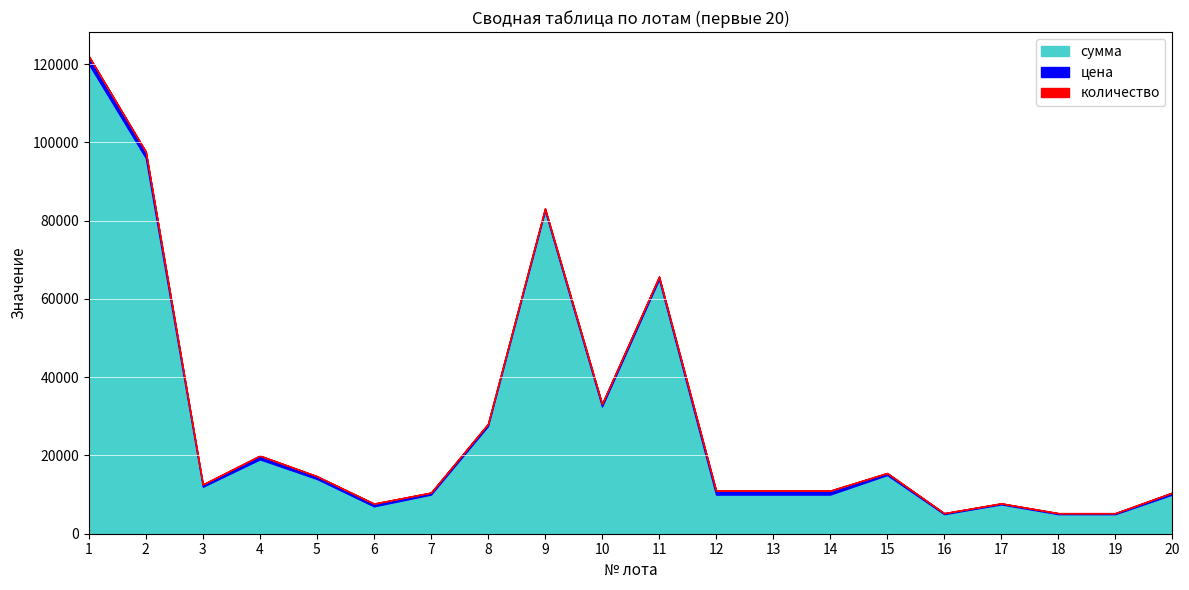

In количество, how many points are higher than both neighbors (excluding endpoints)?

4